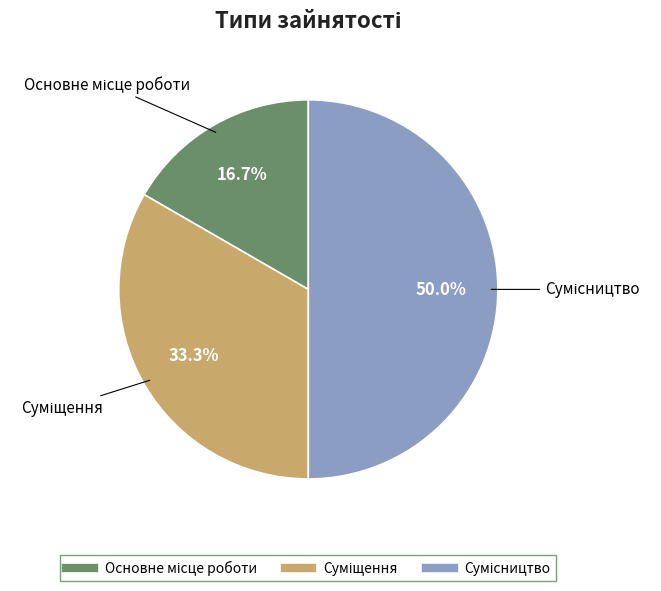

How many slices are in this pie chart?

3